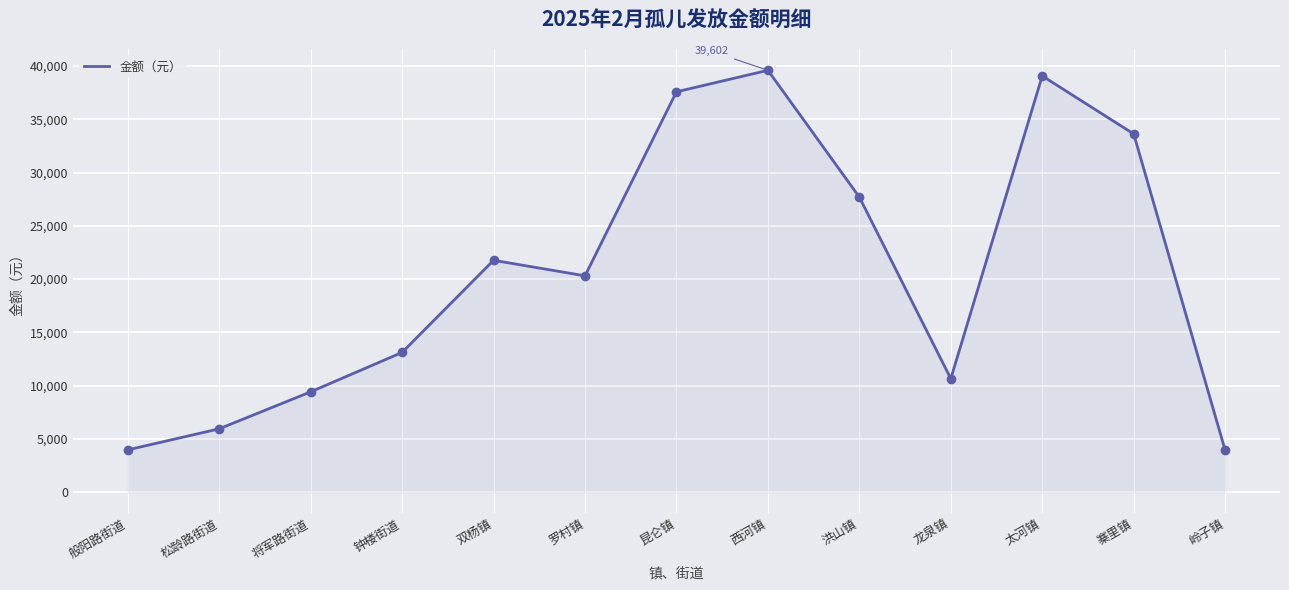

Approximately how many times larger is the value at 昆仑镇 compared to 松龄路街道?

6.3